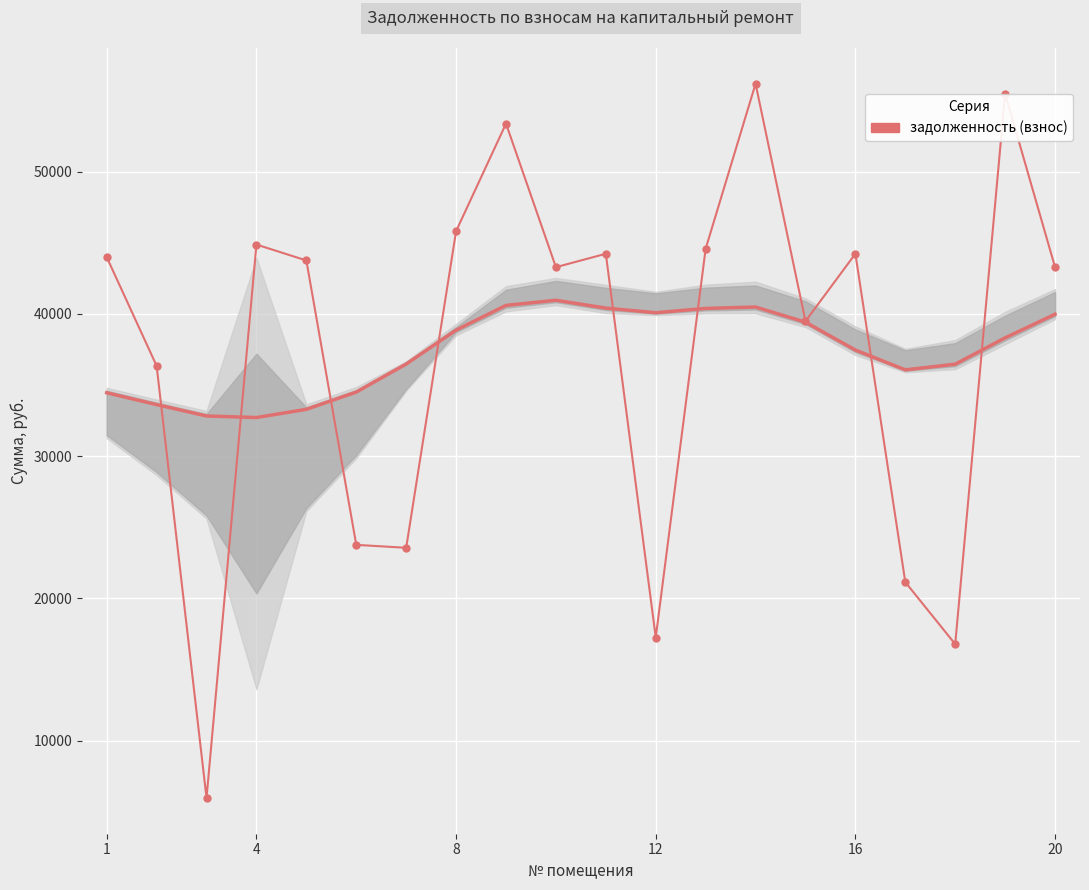

Approximately how many times larger is the value at 4 compared to 20?

1.0